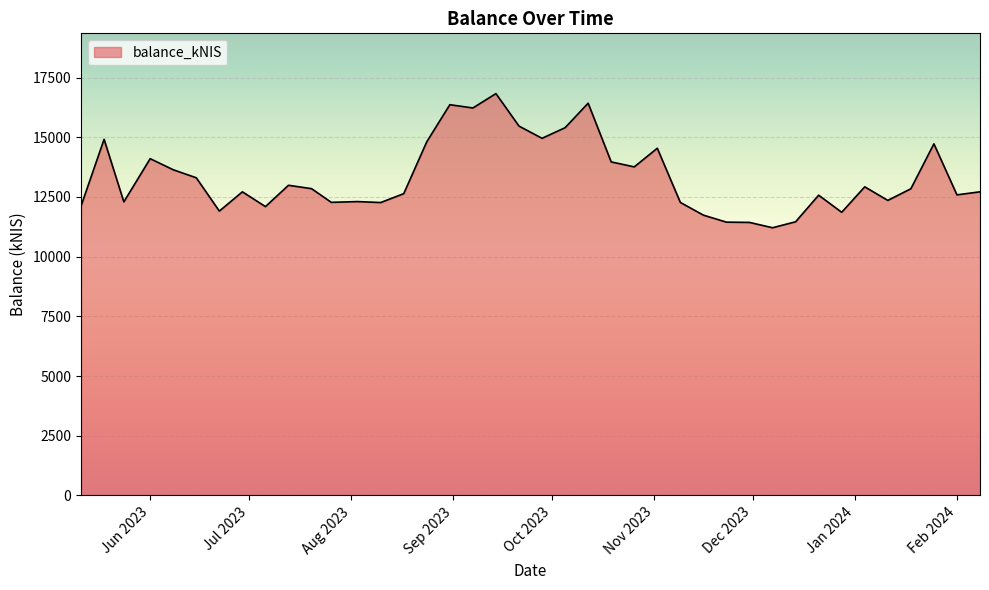

What is the minimum value shown in the chart?

11210.3